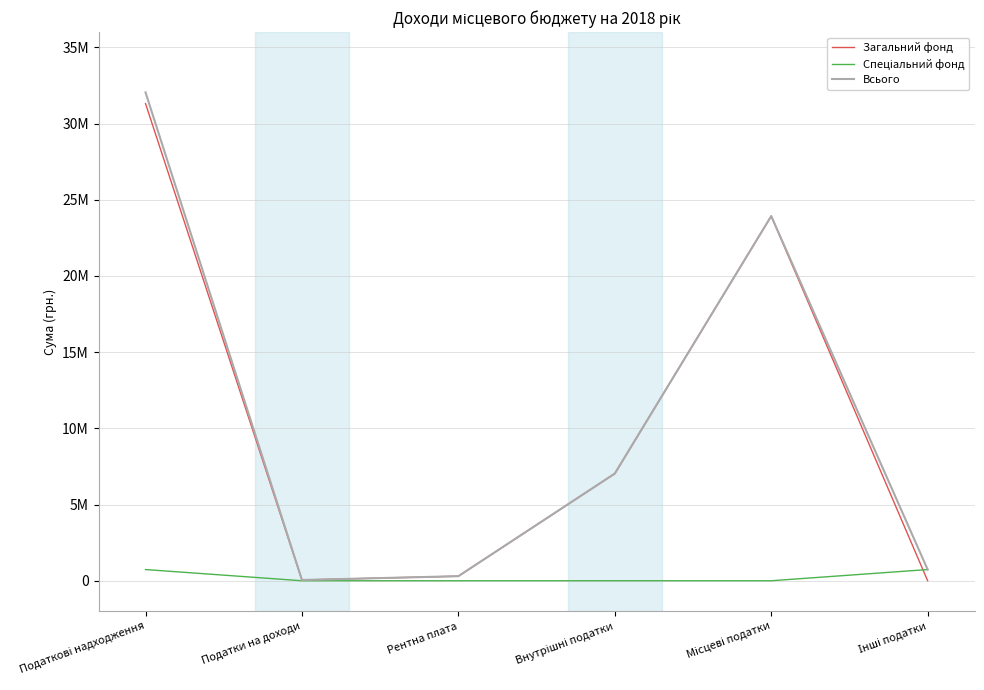

The Спеціальний фонд series shows 735000 at Податкові надходження. True or false?

True